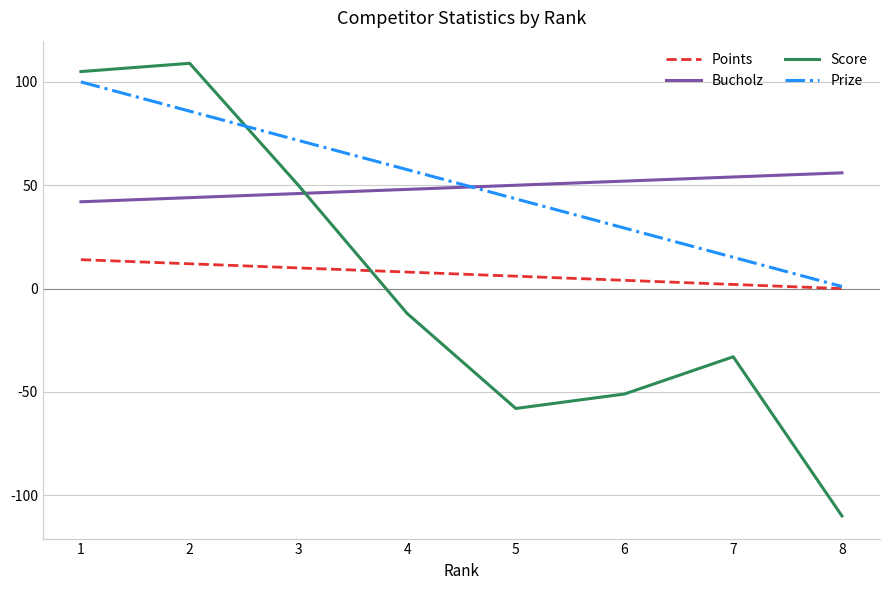

What is the maximum value for Points?

14.0